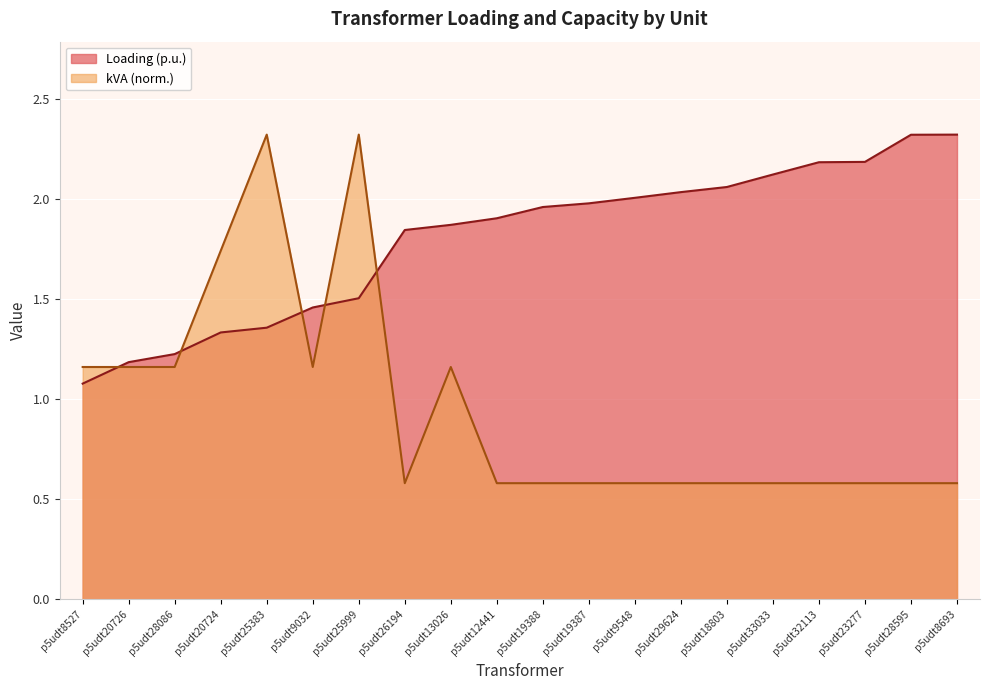

Reading left to right, list all the values displayed in this chart.

Loading (p.u.): 1.1	1.2	1.2	1.3	1.4	1.5	1.5	1.8	1.9	1.9	2.0	2.0	2.0	2.0	2.1	2.1	2.2	2.2	2.3	2.3
kVA: 1.2	1.2	1.2	1.7	2.3	1.2	2.3	0.6	1.2	0.6	0.6	0.6	0.6	0.6	0.6	0.6	0.6	0.6	0.6	0.6